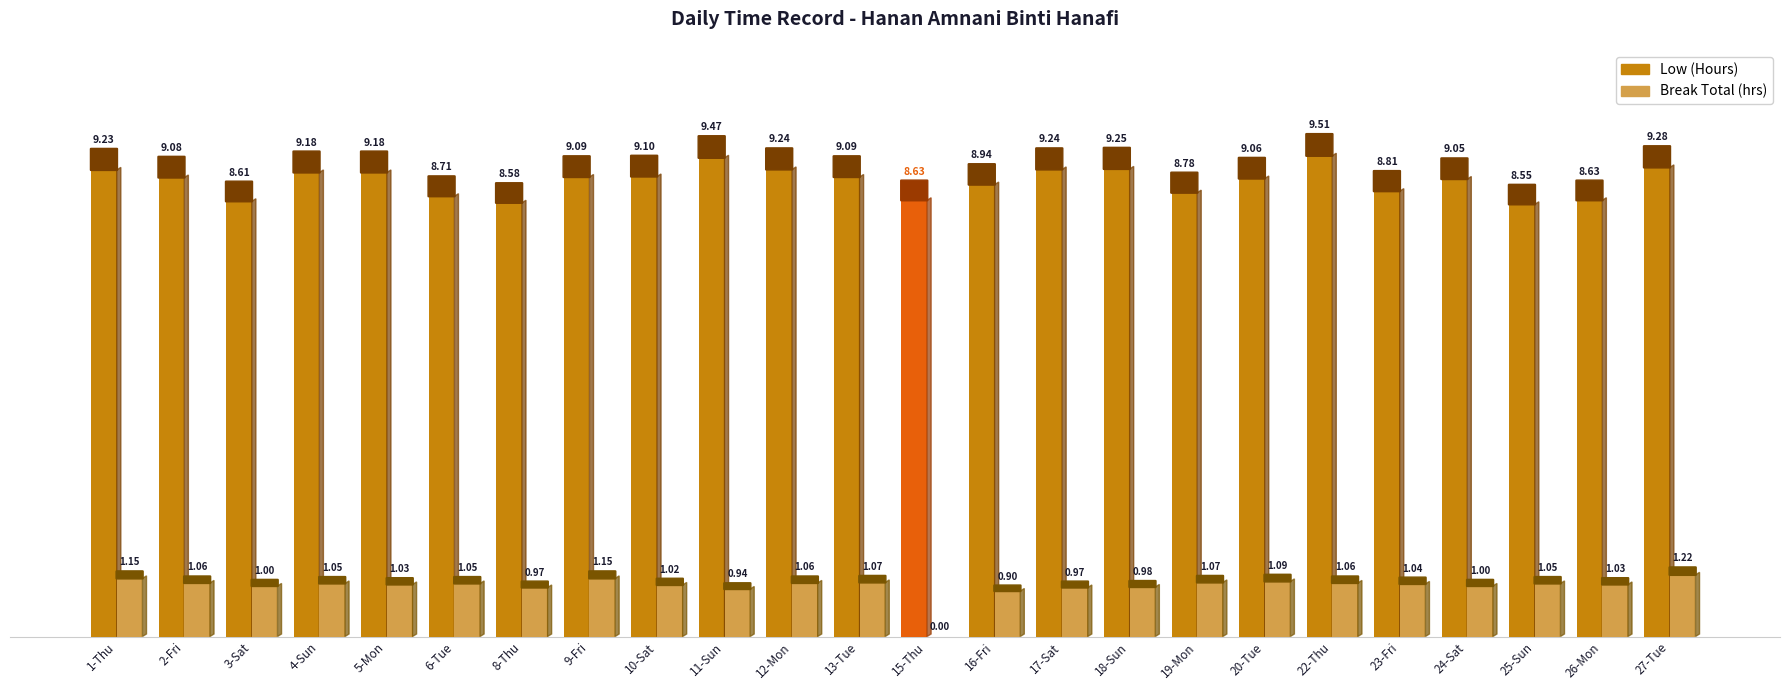

At which category is the sum across all series the highest?

22-Thu